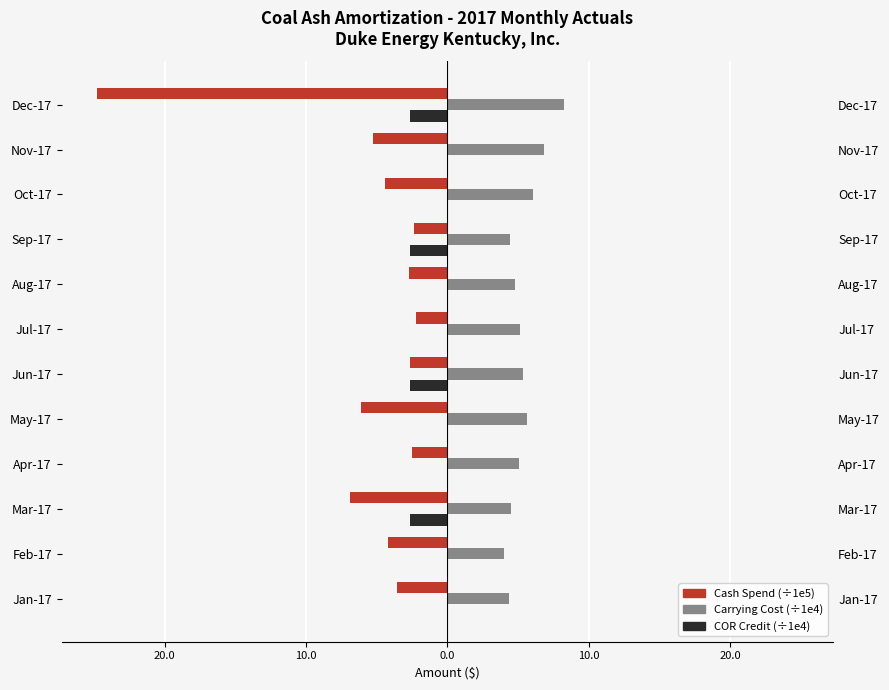

What is the sum of all COR Credit values?

-10.7